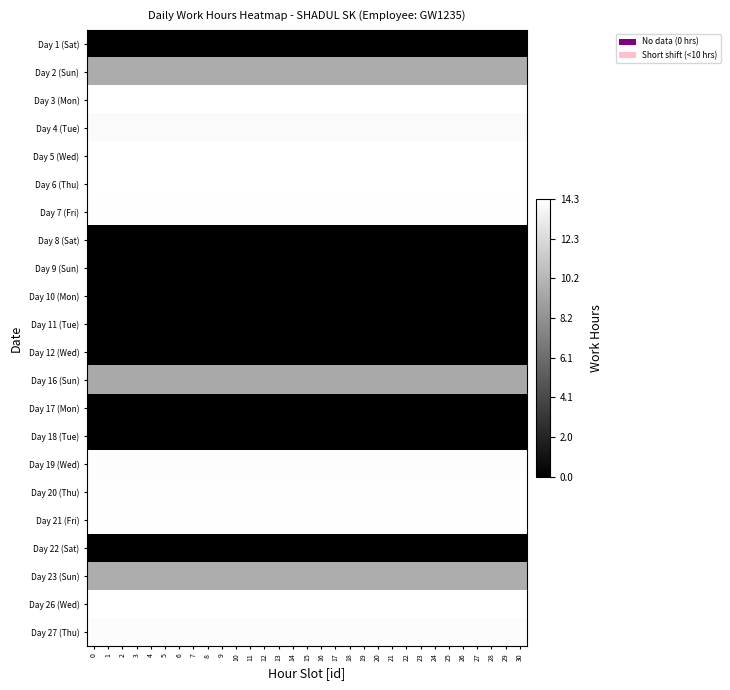

Reading left to right, what are all the values shown in this chart?

Day 1 (Sat): 0=0.0	1=0.0	2=0.0	3=0.0	4=0.0	5=0.0	6=0.0	7=0.0	8=0.0	9=0.0	10=0.0	11=0.0	12=0.0	13=0.0	14=0.0	15=0.0	16=0.0	17=0.0	18=0.0	19=0.0	20=0.0	21=0.0	22=0.0	23=0.0	24=0.0	25=0.0	26=0.0	27=0.0	28=0.0	29=0.0	30=0.0
Day 2 (Sun): 0=9.7	1=9.7	2=9.7	3=9.7	4=9.7	5=9.7	6=9.7	7=9.7	8=9.7	9=9.7	10=9.7	11=9.7	12=9.7	13=9.7	14=9.7	15=9.7	16=9.7	17=9.7	18=9.7	19=9.7	20=9.7	21=9.7	22=9.7	23=9.7	24=9.7	25=9.7	26=9.7	27=9.7	28=9.7	29=9.7	30=9.7
Day 3 (Mon): 0=14.3	1=14.3	2=14.3	3=14.3	4=14.3	5=14.3	6=14.3	7=14.3	8=14.3	9=14.3	10=14.3	11=14.3	12=14.3	13=14.3	14=14.3	15=14.3	16=14.3	17=14.3	18=14.3	19=14.3	20=14.3	21=14.3	22=14.3	23=14.3	24=14.3	25=14.3	26=14.3	27=14.3	28=14.3	29=14.3	30=14.3
Day 4 (Tue): 0=14.0	1=14.0	2=14.0	3=14.0	4=14.0	5=14.0	6=14.0	7=14.0	8=14.0	9=14.0	10=14.0	11=14.0	12=14.0	13=14.0	14=14.0	15=14.0	16=14.0	17=14.0	18=14.0	19=14.0	20=14.0	21=14.0	22=14.0	23=14.0	24=14.0	25=14.0	26=14.0	27=14.0	28=14.0	29=14.0	30=14.0
Day 5 (Wed): 0=14.3	1=14.3	2=14.3	3=14.3	4=14.3	5=14.3	6=14.3	7=14.3	8=14.3	9=14.3	10=14.3	11=14.3	12=14.3	13=14.3	14=14.3	15=14.3	16=14.3	17=14.3	18=14.3	19=14.3	20=14.3	21=14.3	22=14.3	23=14.3	24=14.3	25=14.3	26=14.3	27=14.3	28=14.3	29=14.3	30=14.3
Day 6 (Thu): 0=14.3	1=14.3	2=14.3	3=14.3	4=14.3	5=14.3	6=14.3	7=14.3	8=14.3	9=14.3	10=14.3	11=14.3	12=14.3	13=14.3	14=14.3	15=14.3	16=14.3	17=14.3	18=14.3	19=14.3	20=14.3	21=14.3	22=14.3	23=14.3	24=14.3	25=14.3	26=14.3	27=14.3	28=14.3	29=14.3	30=14.3
Day 7 (Fri): 0=14.2	1=14.2	2=14.2	3=14.2	4=14.2	5=14.2	6=14.2	7=14.2	8=14.2	9=14.2	10=14.2	11=14.2	12=14.2	13=14.2	14=14.2	15=14.2	16=14.2	17=14.2	18=14.2	19=14.2	20=14.2	21=14.2	22=14.2	23=14.2	24=14.2	25=14.2	26=14.2	27=14.2	28=14.2	29=14.2	30=14.2
Day 8 (Sat): 0=0.0	1=0.0	2=0.0	3=0.0	4=0.0	5=0.0	6=0.0	7=0.0	8=0.0	9=0.0	10=0.0	11=0.0	12=0.0	13=0.0	14=0.0	15=0.0	16=0.0	17=0.0	18=0.0	19=0.0	20=0.0	21=0.0	22=0.0	23=0.0	24=0.0	25=0.0	26=0.0	27=0.0	28=0.0	29=0.0	30=0.0
Day 9 (Sun): 0=0.0	1=0.0	2=0.0	3=0.0	4=0.0	5=0.0	6=0.0	7=0.0	8=0.0	9=0.0	10=0.0	11=0.0	12=0.0	13=0.0	14=0.0	15=0.0	16=0.0	17=0.0	18=0.0	19=0.0	20=0.0	21=0.0	22=0.0	23=0.0	24=0.0	25=0.0	26=0.0	27=0.0	28=0.0	29=0.0	30=0.0
Day 10 (Mon): 0=0.0	1=0.0	2=0.0	3=0.0	4=0.0	5=0.0	6=0.0	7=0.0	8=0.0	9=0.0	10=0.0	11=0.0	12=0.0	13=0.0	14=0.0	15=0.0	16=0.0	17=0.0	18=0.0	19=0.0	20=0.0	21=0.0	22=0.0	23=0.0	24=0.0	25=0.0	26=0.0	27=0.0	28=0.0	29=0.0	30=0.0
Day 11 (Tue): 0=0.0	1=0.0	2=0.0	3=0.0	4=0.0	5=0.0	6=0.0	7=0.0	8=0.0	9=0.0	10=0.0	11=0.0	12=0.0	13=0.0	14=0.0	15=0.0	16=0.0	17=0.0	18=0.0	19=0.0	20=0.0	21=0.0	22=0.0	23=0.0	24=0.0	25=0.0	26=0.0	27=0.0	28=0.0	29=0.0	30=0.0
Day 12 (Wed): 0=0.0	1=0.0	2=0.0	3=0.0	4=0.0	5=0.0	6=0.0	7=0.0	8=0.0	9=0.0	10=0.0	11=0.0	12=0.0	13=0.0	14=0.0	15=0.0	16=0.0	17=0.0	18=0.0	19=0.0	20=0.0	21=0.0	22=0.0	23=0.0	24=0.0	25=0.0	26=0.0	27=0.0	28=0.0	29=0.0	30=0.0
Day 16 (Sun): 0=9.5	1=9.5	2=9.5	3=9.5	4=9.5	5=9.5	6=9.5	7=9.5	8=9.5	9=9.5	10=9.5	11=9.5	12=9.5	13=9.5	14=9.5	15=9.5	16=9.5	17=9.5	18=9.5	19=9.5	20=9.5	21=9.5	22=9.5	23=9.5	24=9.5	25=9.5	26=9.5	27=9.5	28=9.5	29=9.5	30=9.5
Day 17 (Mon): 0=0.0	1=0.0	2=0.0	3=0.0	4=0.0	5=0.0	6=0.0	7=0.0	8=0.0	9=0.0	10=0.0	11=0.0	12=0.0	13=0.0	14=0.0	15=0.0	16=0.0	17=0.0	18=0.0	19=0.0	20=0.0	21=0.0	22=0.0	23=0.0	24=0.0	25=0.0	26=0.0	27=0.0	28=0.0	29=0.0	30=0.0
Day 18 (Tue): 0=0.0	1=0.0	2=0.0	3=0.0	4=0.0	5=0.0	6=0.0	7=0.0	8=0.0	9=0.0	10=0.0	11=0.0	12=0.0	13=0.0	14=0.0	15=0.0	16=0.0	17=0.0	18=0.0	19=0.0	20=0.0	21=0.0	22=0.0	23=0.0	24=0.0	25=0.0	26=0.0	27=0.0	28=0.0	29=0.0	30=0.0
Day 19 (Wed): 0=14.2	1=14.2	2=14.2	3=14.2	4=14.2	5=14.2	6=14.2	7=14.2	8=14.2	9=14.2	10=14.2	11=14.2	12=14.2	13=14.2	14=14.2	15=14.2	16=14.2	17=14.2	18=14.2	19=14.2	20=14.2	21=14.2	22=14.2	23=14.2	24=14.2	25=14.2	26=14.2	27=14.2	28=14.2	29=14.2	30=14.2
Day 20 (Thu): 0=14.2	1=14.2	2=14.2	3=14.2	4=14.2	5=14.2	6=14.2	7=14.2	8=14.2	9=14.2	10=14.2	11=14.2	12=14.2	13=14.2	14=14.2	15=14.2	16=14.2	17=14.2	18=14.2	19=14.2	20=14.2	21=14.2	22=14.2	23=14.2	24=14.2	25=14.2	26=14.2	27=14.2	28=14.2	29=14.2	30=14.2
Day 21 (Fri): 0=14.2	1=14.2	2=14.2	3=14.2	4=14.2	5=14.2	6=14.2	7=14.2	8=14.2	9=14.2	10=14.2	11=14.2	12=14.2	13=14.2	14=14.2	15=14.2	16=14.2	17=14.2	18=14.2	19=14.2	20=14.2	21=14.2	22=14.2	23=14.2	24=14.2	25=14.2	26=14.2	27=14.2	28=14.2	29=14.2	30=14.2
Day 22 (Sat): 0=0.0	1=0.0	2=0.0	3=0.0	4=0.0	5=0.0	6=0.0	7=0.0	8=0.0	9=0.0	10=0.0	11=0.0	12=0.0	13=0.0	14=0.0	15=0.0	16=0.0	17=0.0	18=0.0	19=0.0	20=0.0	21=0.0	22=0.0	23=0.0	24=0.0	25=0.0	26=0.0	27=0.0	28=0.0	29=0.0	30=0.0
Day 23 (Sun): 0=9.7	1=9.7	2=9.7	3=9.7	4=9.7	5=9.7	6=9.7	7=9.7	8=9.7	9=9.7	10=9.7	11=9.7	12=9.7	13=9.7	14=9.7	15=9.7	16=9.7	17=9.7	18=9.7	19=9.7	20=9.7	21=9.7	22=9.7	23=9.7	24=9.7	25=9.7	26=9.7	27=9.7	28=9.7	29=9.7	30=9.7
Day 26 (Wed): 0=14.3	1=14.3	2=14.3	3=14.3	4=14.3	5=14.3	6=14.3	7=14.3	8=14.3	9=14.3	10=14.3	11=14.3	12=14.3	13=14.3	14=14.3	15=14.3	16=14.3	17=14.3	18=14.3	19=14.3	20=14.3	21=14.3	22=14.3	23=14.3	24=14.3	25=14.3	26=14.3	27=14.3	28=14.3	29=14.3	30=14.3
Day 27 (Thu): 0=14.1	1=14.1	2=14.1	3=14.1	4=14.1	5=14.1	6=14.1	7=14.1	8=14.1	9=14.1	10=14.1	11=14.1	12=14.1	13=14.1	14=14.1	15=14.1	16=14.1	17=14.1	18=14.1	19=14.1	20=14.1	21=14.1	22=14.1	23=14.1	24=14.1	25=14.1	26=14.1	27=14.1	28=14.1	29=14.1	30=14.1